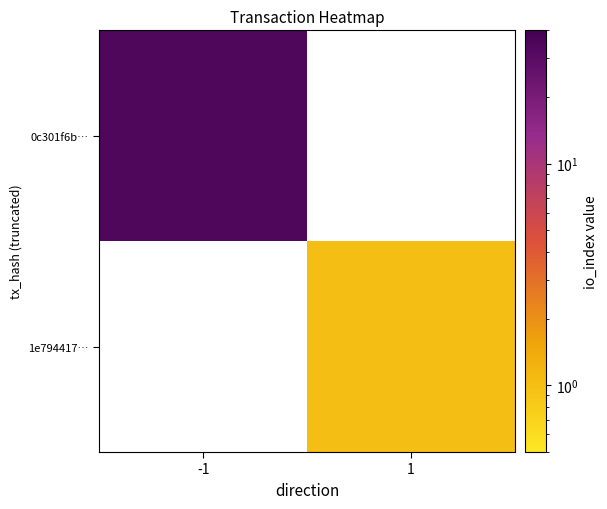

Which series has the largest range (max minus min)?

0c301f6b…